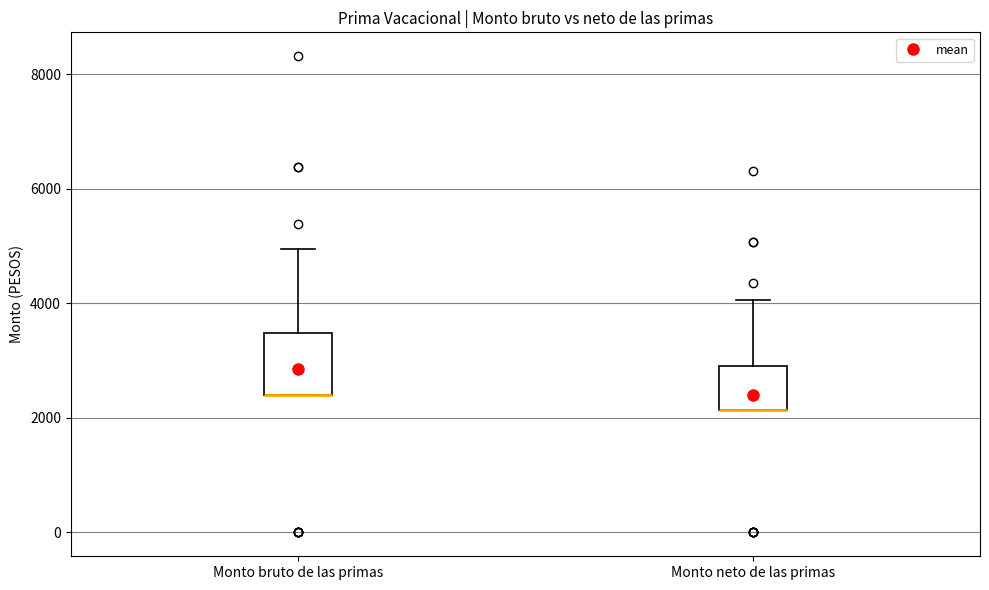

Reading left to right, transcribe this box plot: for each box, give where its median line is, the range the box spans, and where its two whiskers end, as read against the y-axis. The values are not printed on the chart, so give them approximately, as read against the axis.

Monto bruto de las primas: median 2400 (drawn on the box's lower edge), box 2400 to 3400, whiskers 2400 to 5000
Monto neto de las primas: median 2200 (drawn on the box's lower edge), box 2200 to 3000, whiskers 2200 to 4000